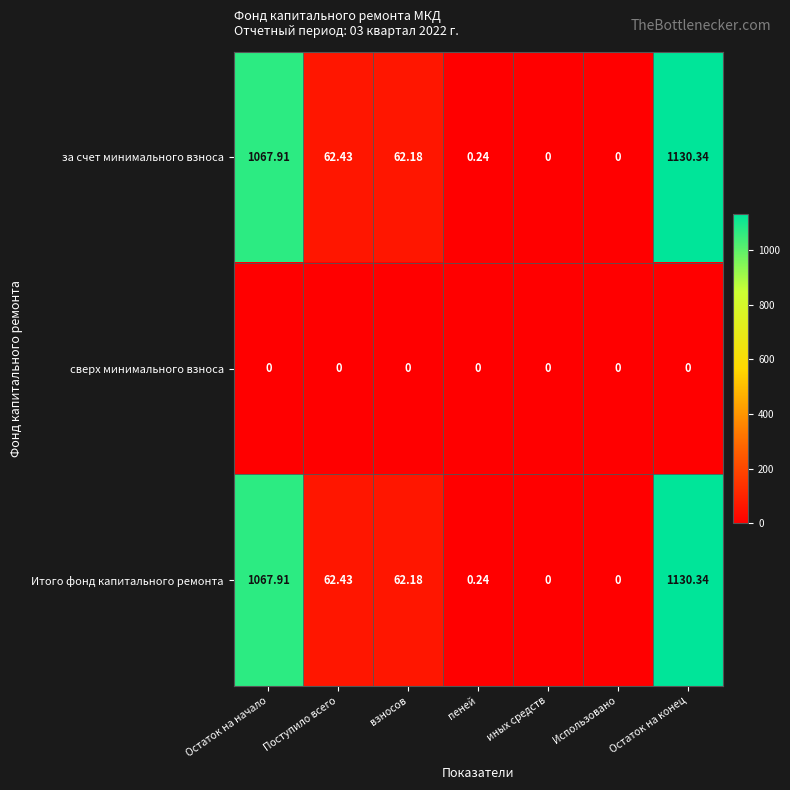

At which category is the sum across all series the highest?

Остаток на конец